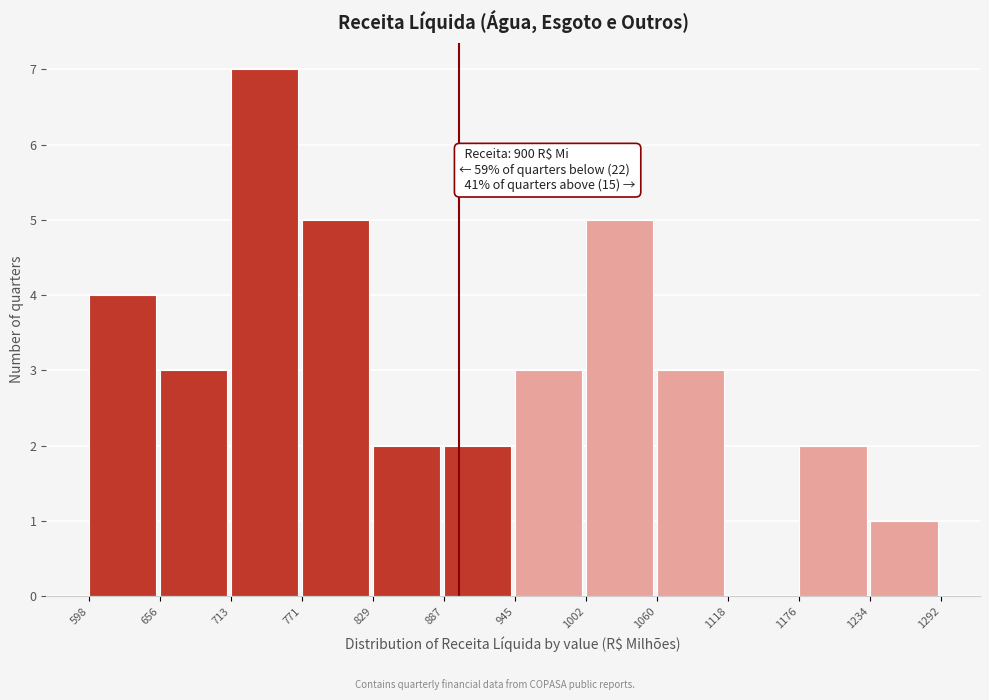

Which range on the x-axis has the tallest bar?

713 to 771